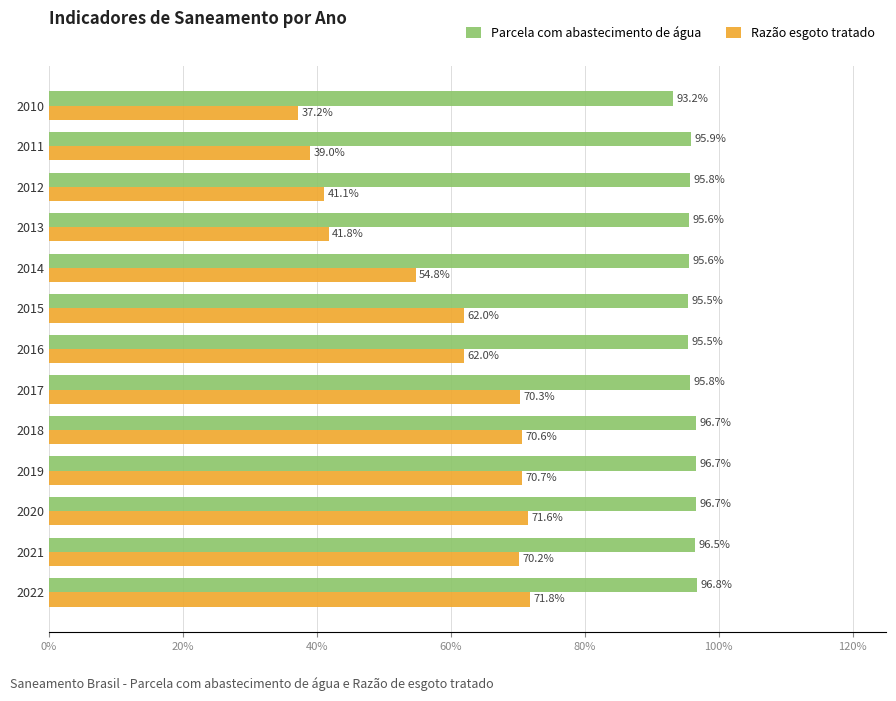

Which series has the largest total across all categories?

Parcela com abastecimento de água